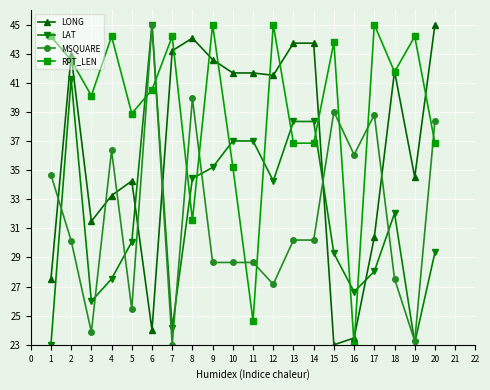

At which label does LAT reach its peak?

6